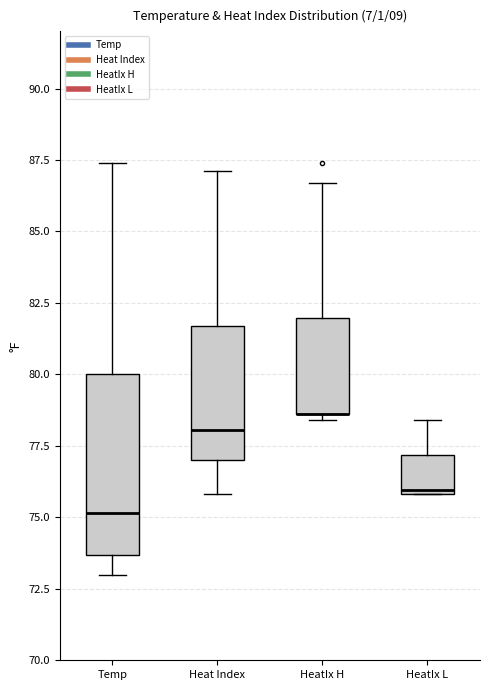

Where is the upper edge of the box for HeatIx H on the y-axis? The values are not printed on the chart, so give them approximately, as read against the axis.

82.0